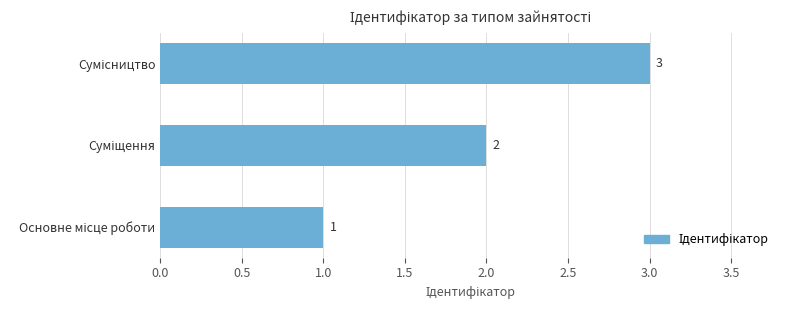

How many values are between 1 and 3?

3